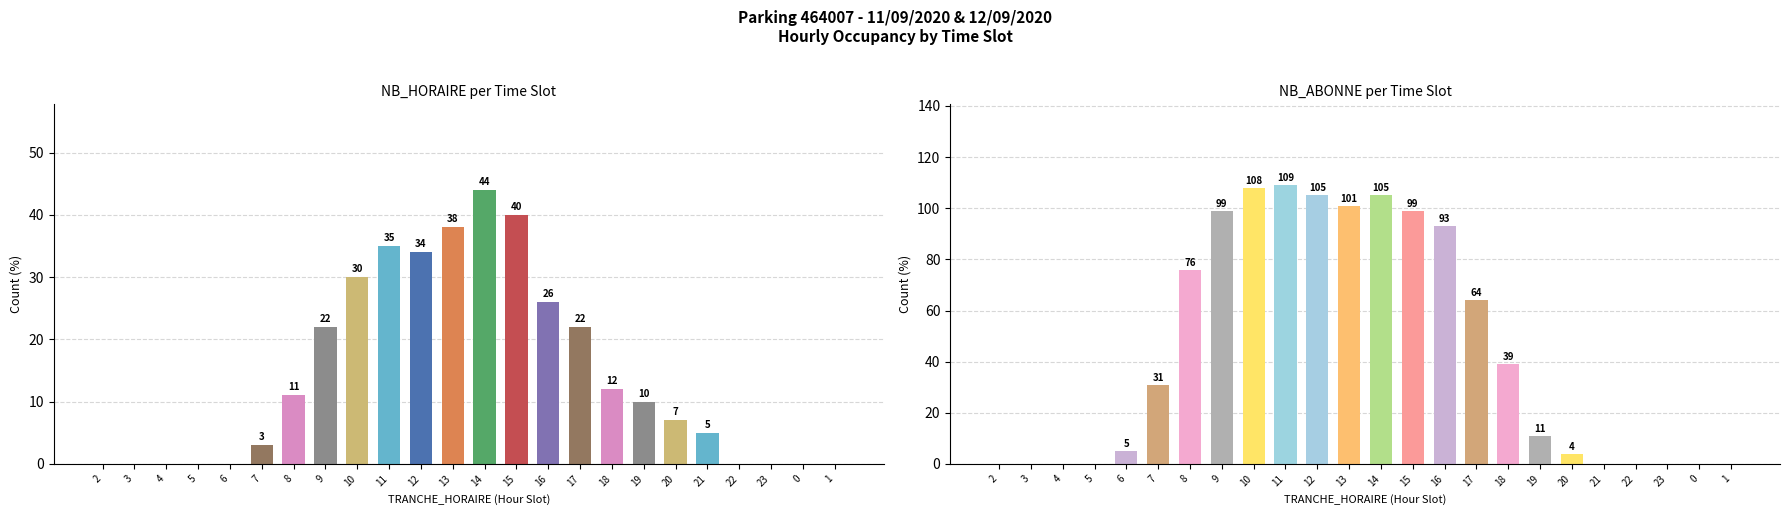

True or false: NB_ABONNE has a value of -38 at 2.

False